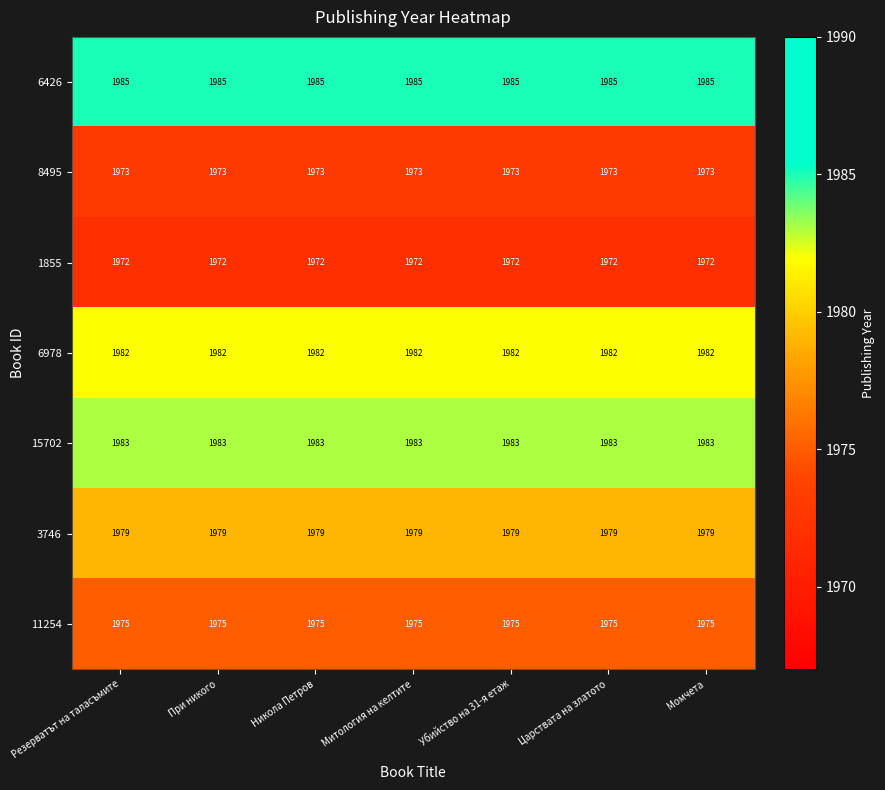

What is the approximate value of 3746 at Царствата на златото?

1979